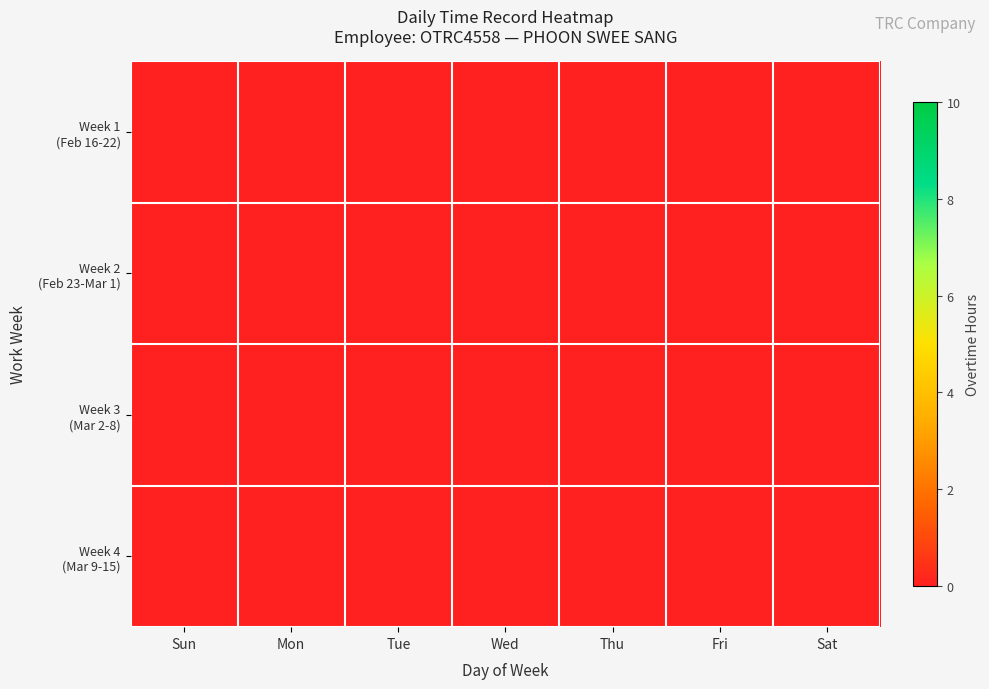

The value of 8 at 11 is 3.8. True or false?

False